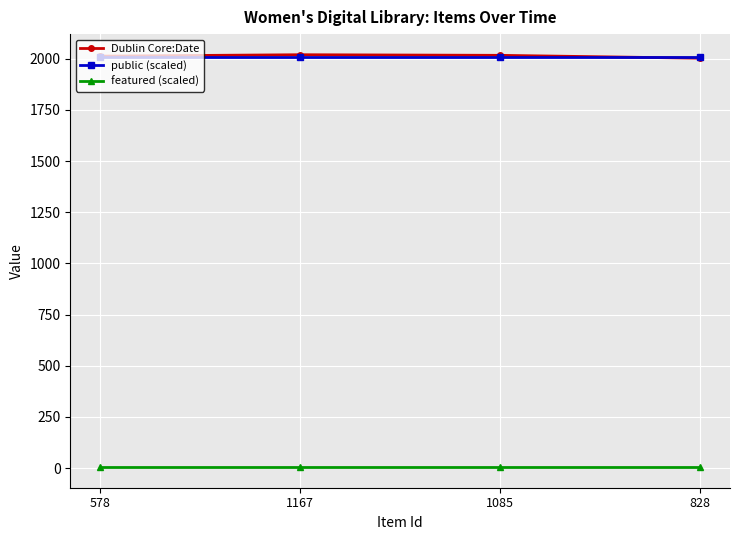

Is the value of featured (scaled) at 1167 greater than the value of public (scaled) at 828?

No